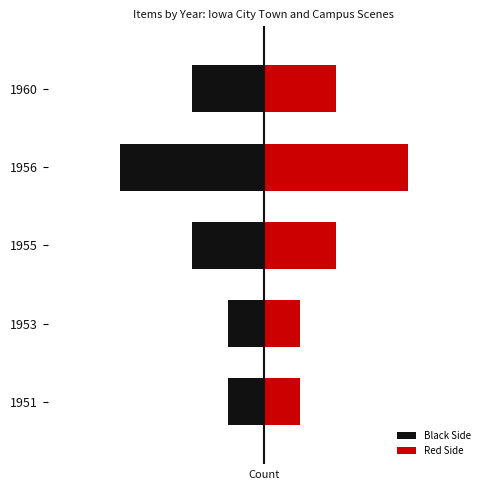

Is the value of Red Side at 1953 greater than the value of Black Side at 1960?

Yes